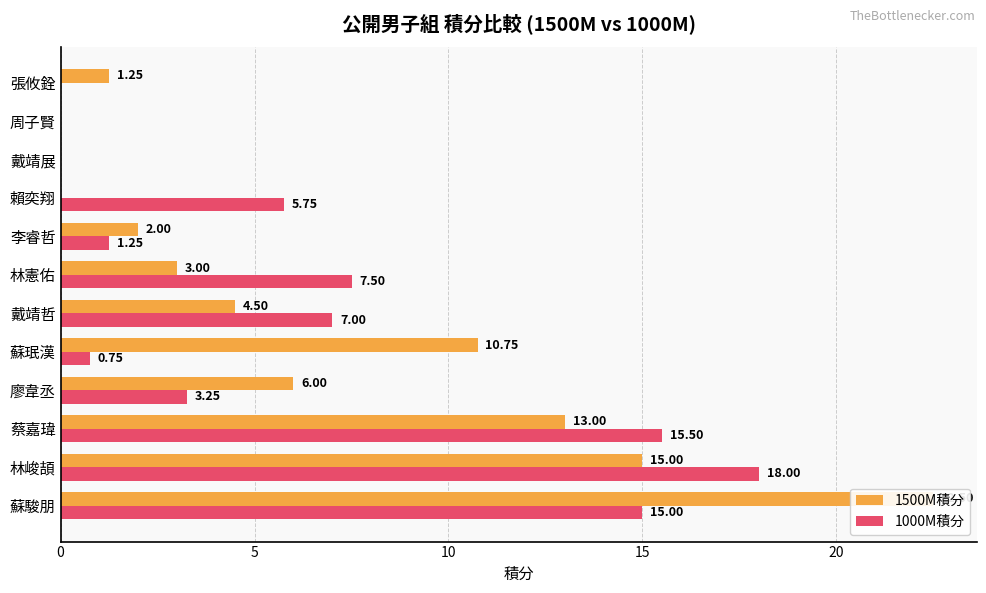

The 1500M積分 series shows 1.5 at 林憲佑. True or false?

False